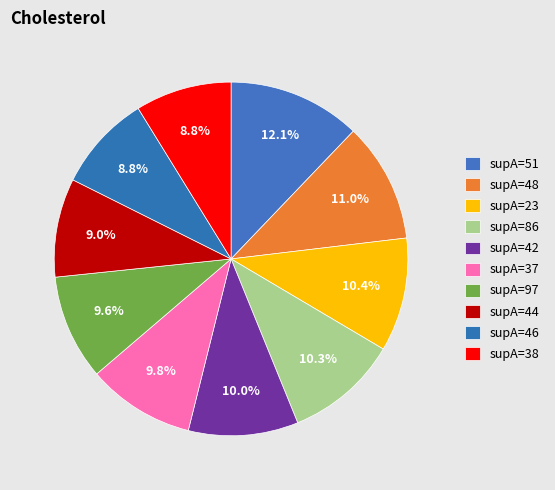

True or false: supA=86 accounts for 17% of the total.

False